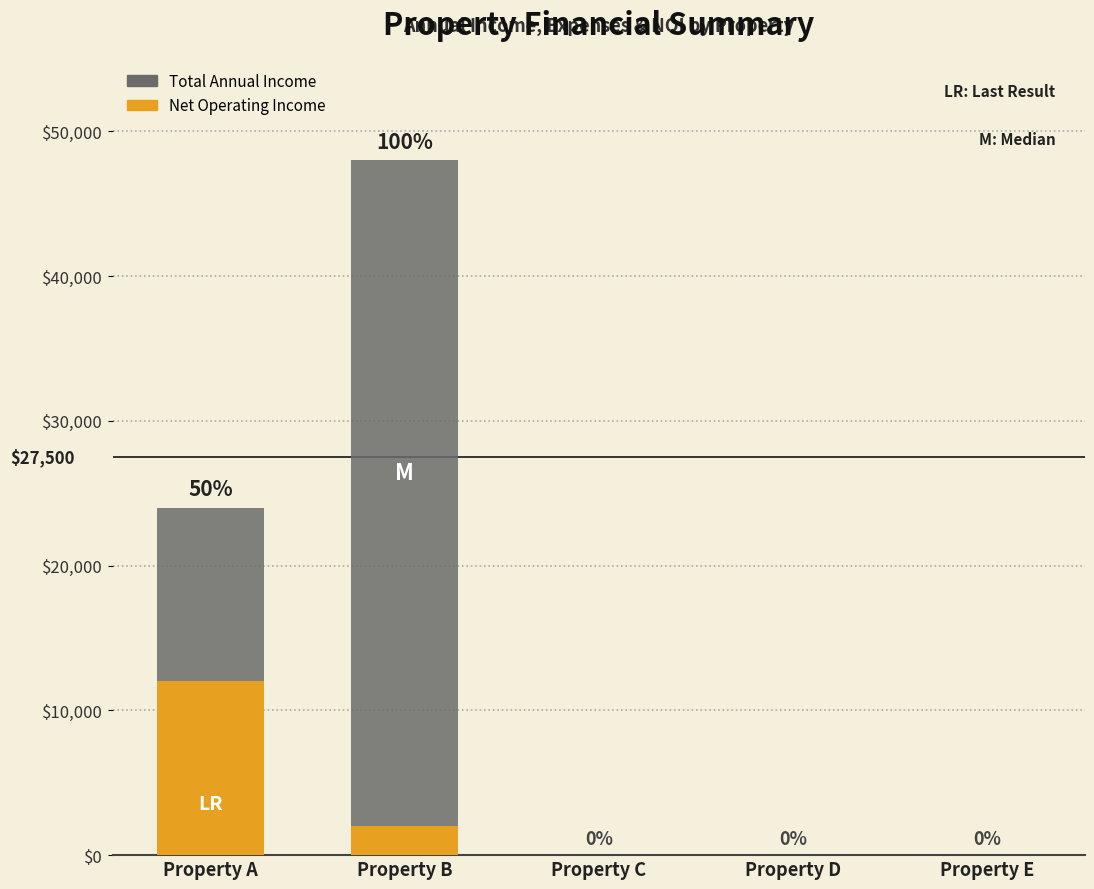

Reading left to right, list all the values displayed in this chart.

Total Annual Income: 24000	48000	0	0	0
Net Operating Income: 12000	2000	0	0	0